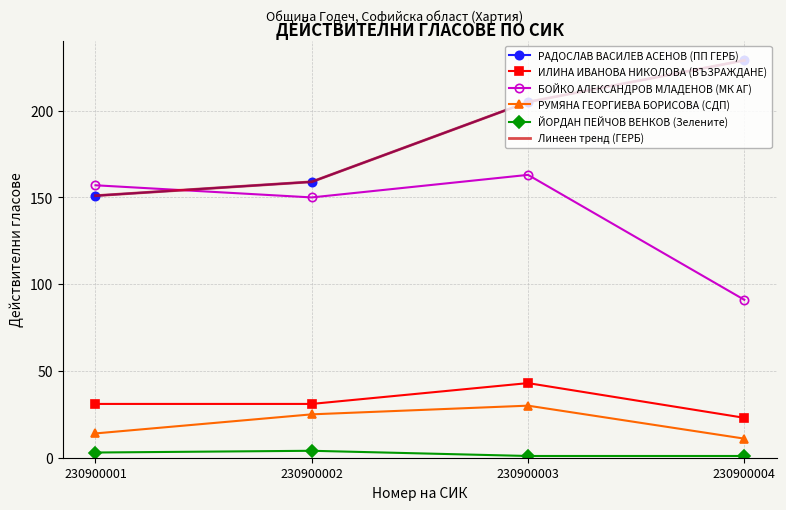

What is the difference between the second highest and second lowest values in the ЙОРДАН ПЕЙЧОВ ВЕНКОВ (Зелените) series?

2